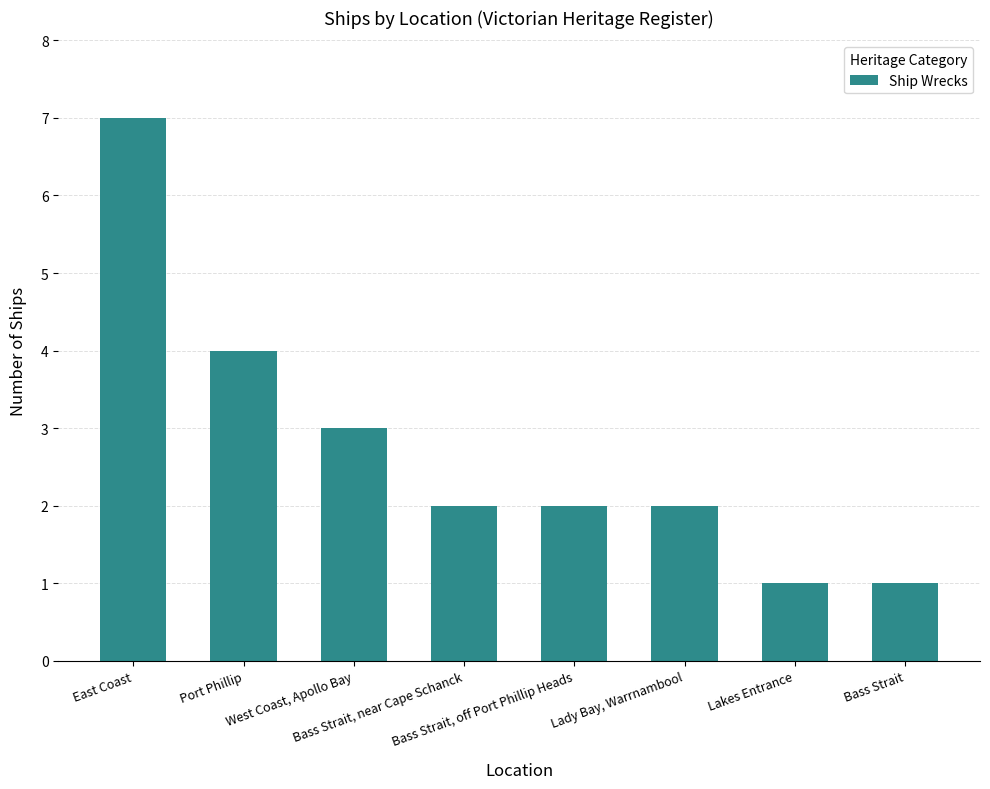

What is the greatest value displayed?

7